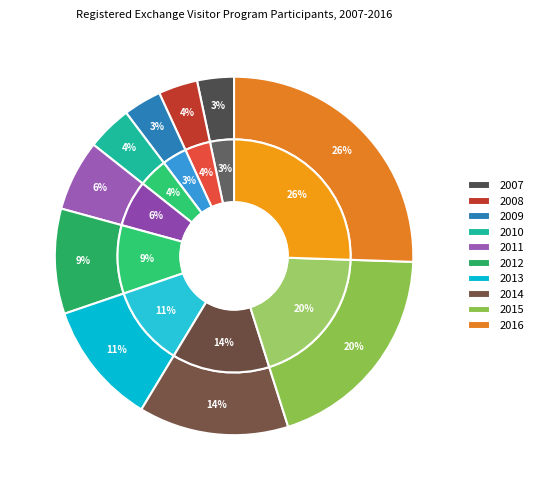

Does 2016 account for over 50% of the chart?

No